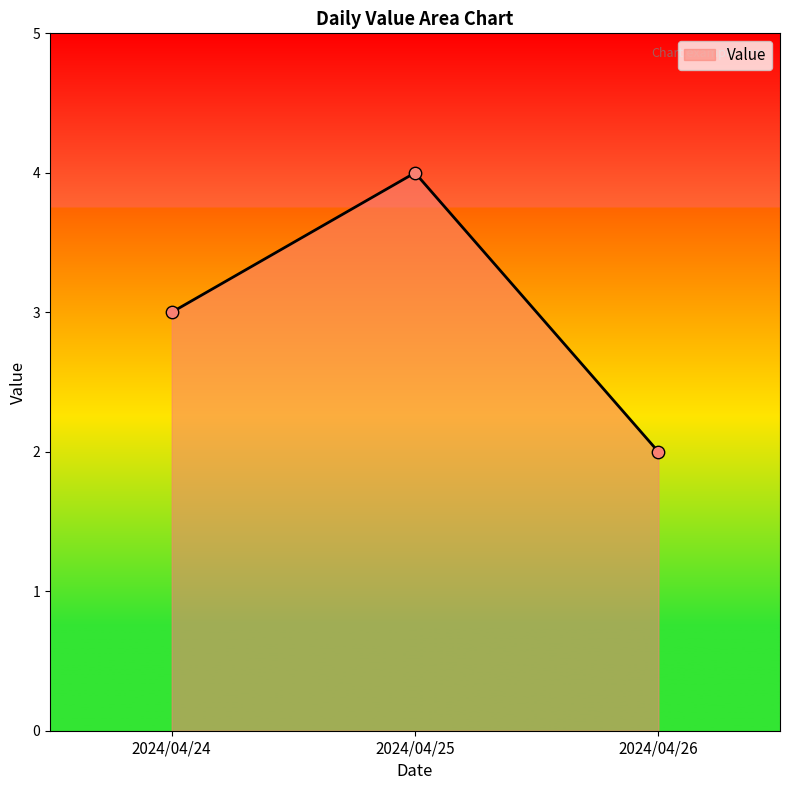

What is the change in value from 2024/04/24 to 2024/04/25?

+1